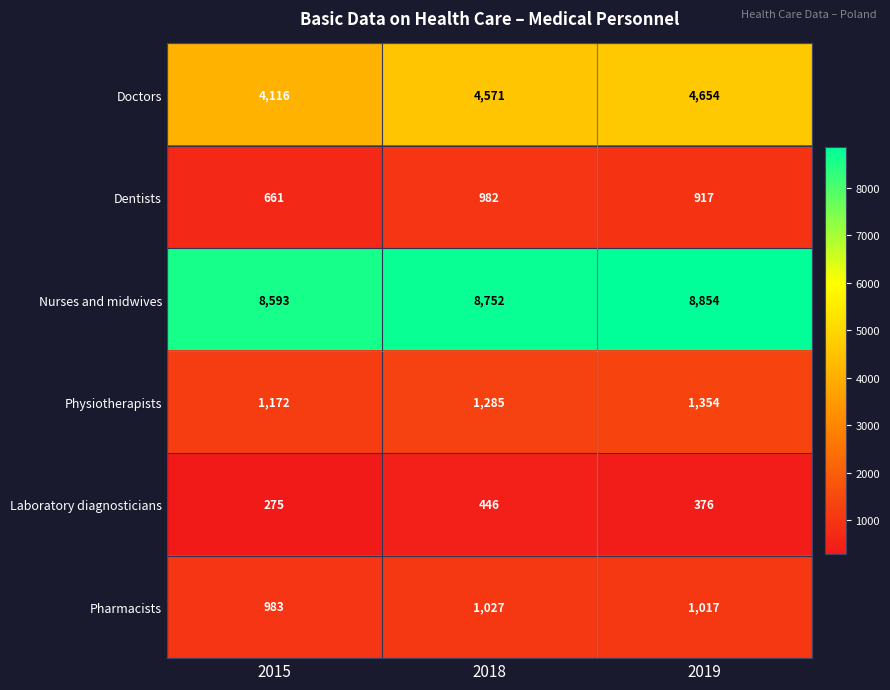

What is the maximum value for Nurses and midwives?

8854